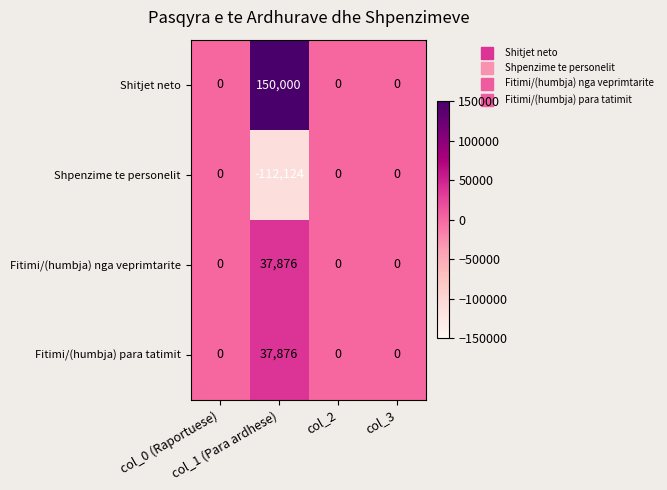

Which series has the widest spread of values?

Shitjet neto